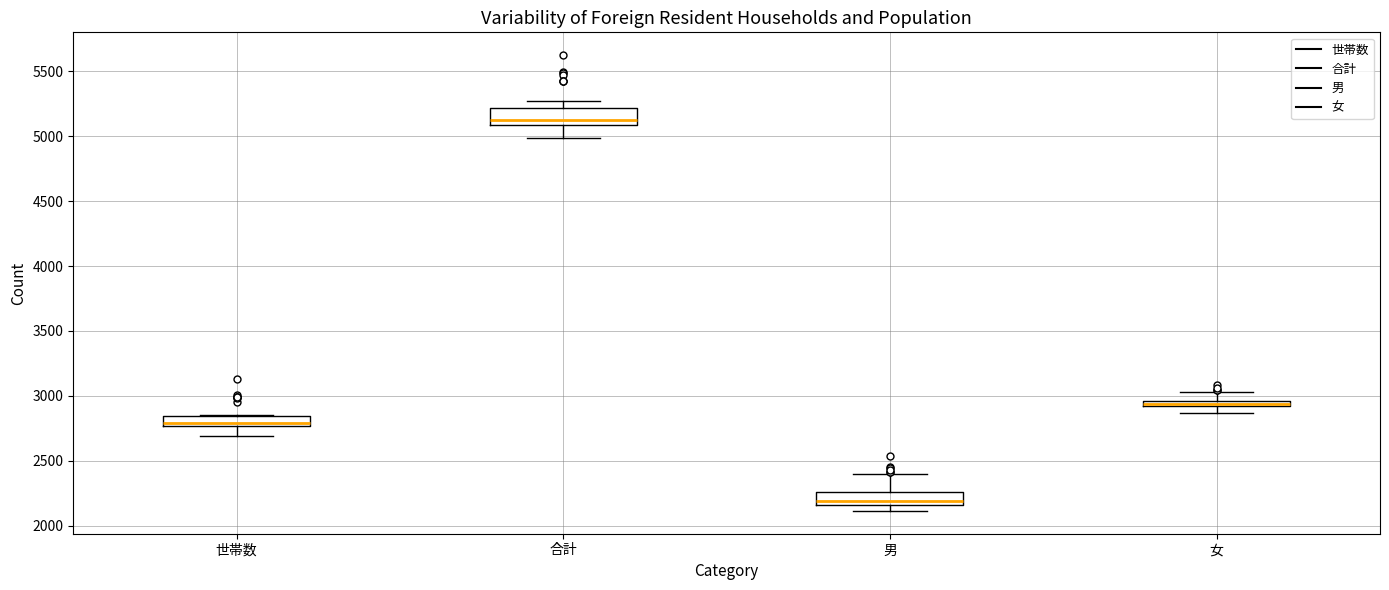

Which box's median line is the highest?

合計